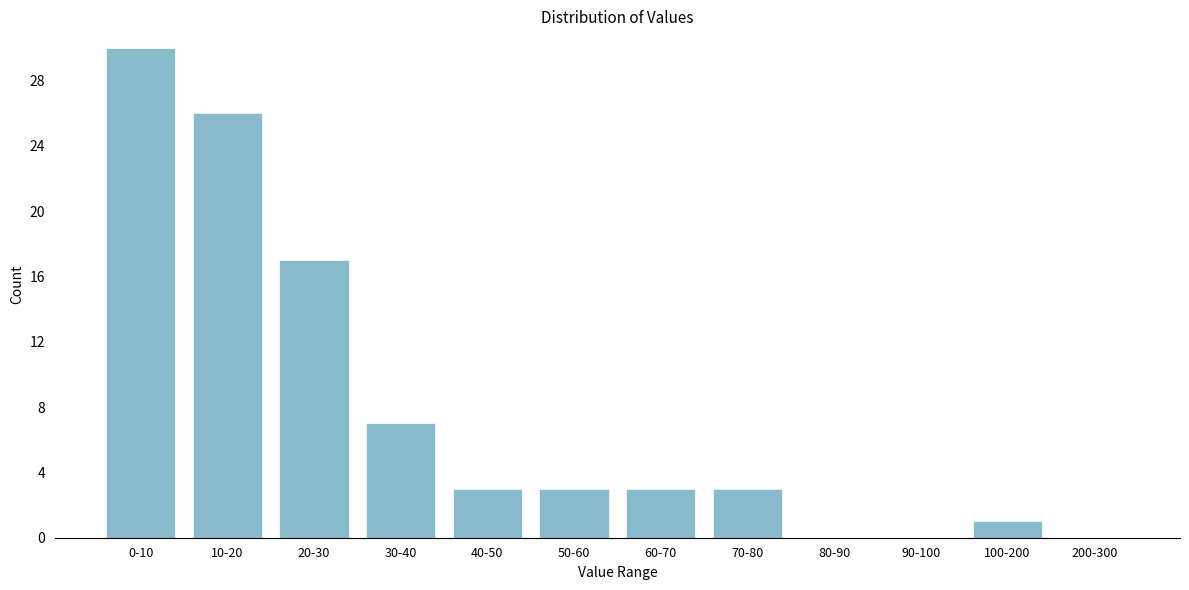

Reading right to left, list all the values displayed in this chart.

200-300=0	100-200=1	90-100=0	80-90=0	70-80=3	60-70=3	50-60=3	40-50=3	30-40=7	20-30=17	10-20=26	0-10=30